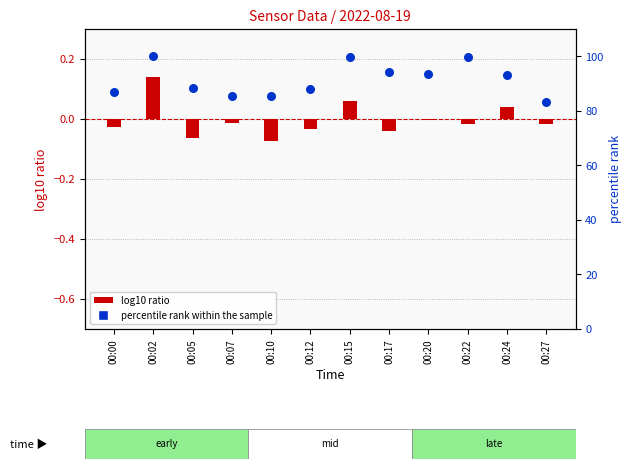

Which series has the largest Y range (max minus min)?

percentile rank within the sample